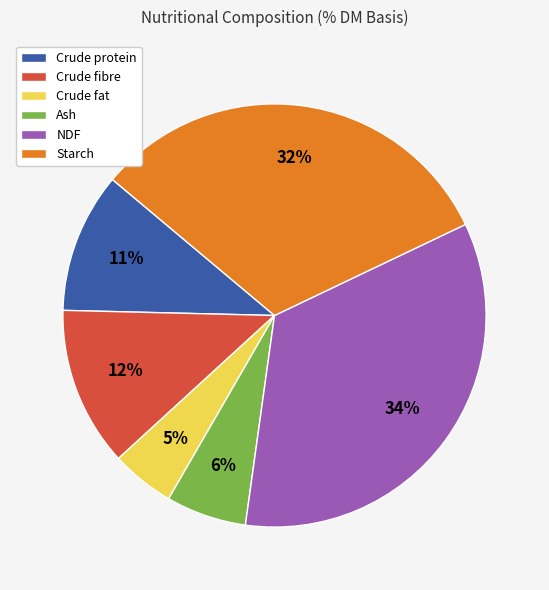

True or false: Ash accounts for 6% of the total.

True